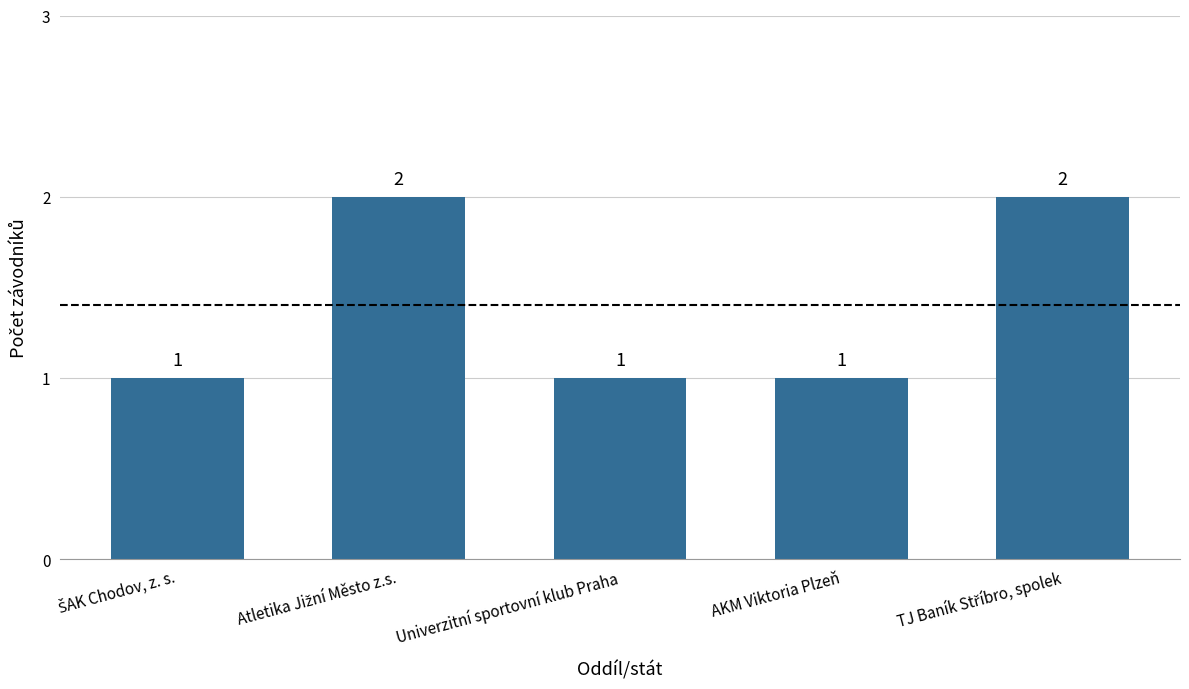

How many data points does each series have?

5